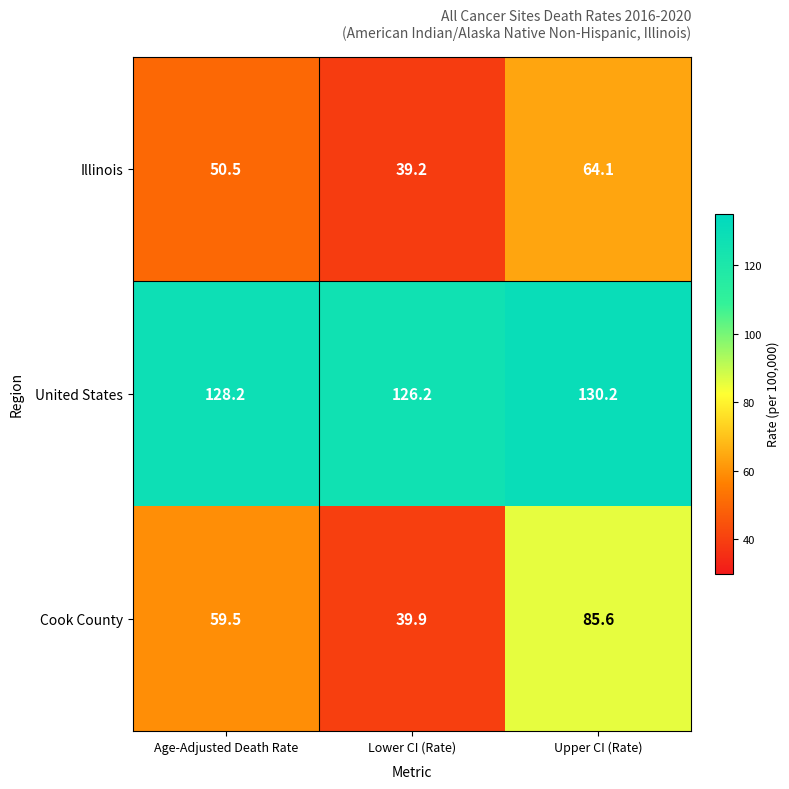

What is the maximum value shown in the chart?

130.2